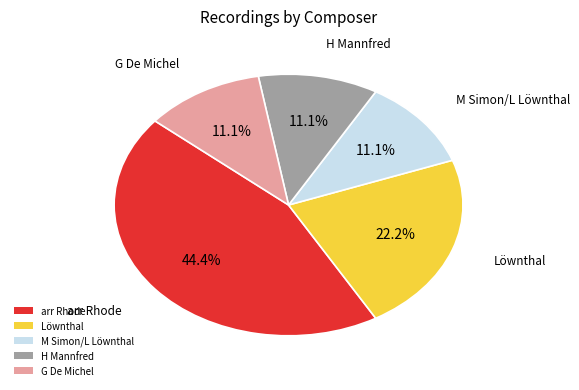

Which slice is the largest?

arr Rhode